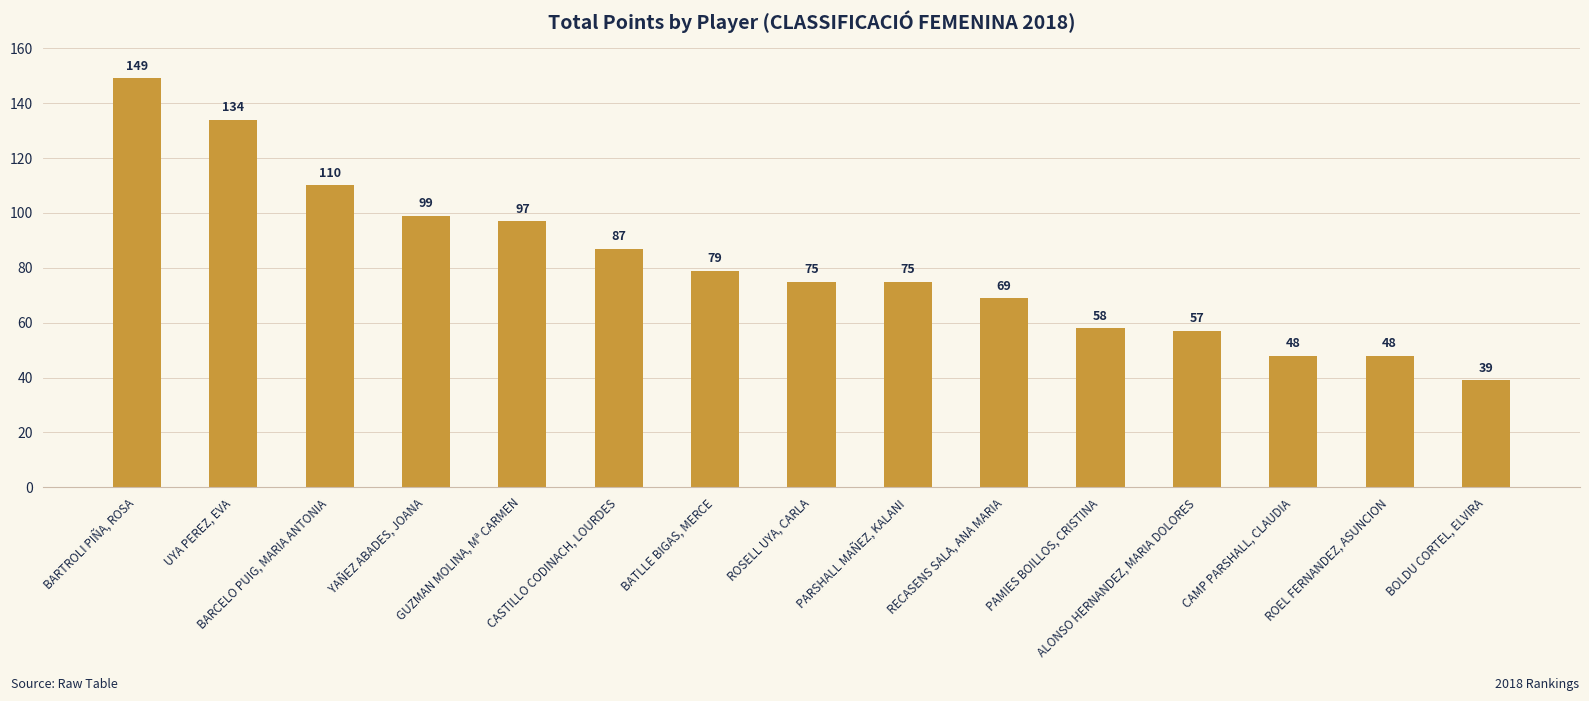

What is the change in value from GUZMAN MOLINA, Mª CARMEN to CASTILLO CODINACH, LOURDES?

-10